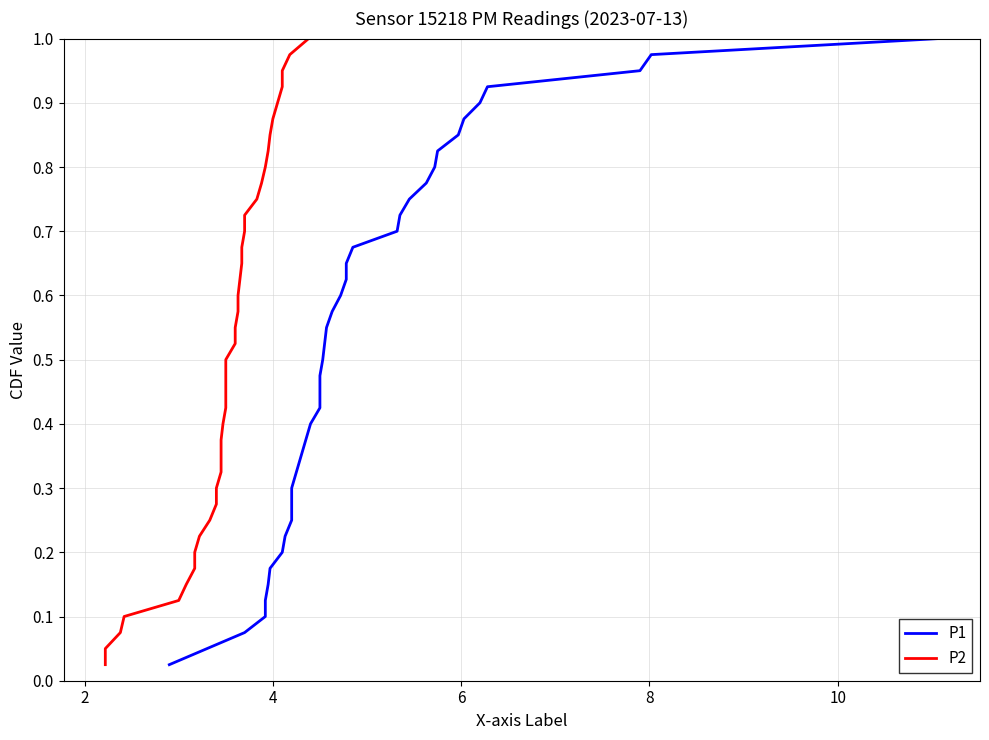

What are all the series names shown in the legend?

P1, P2